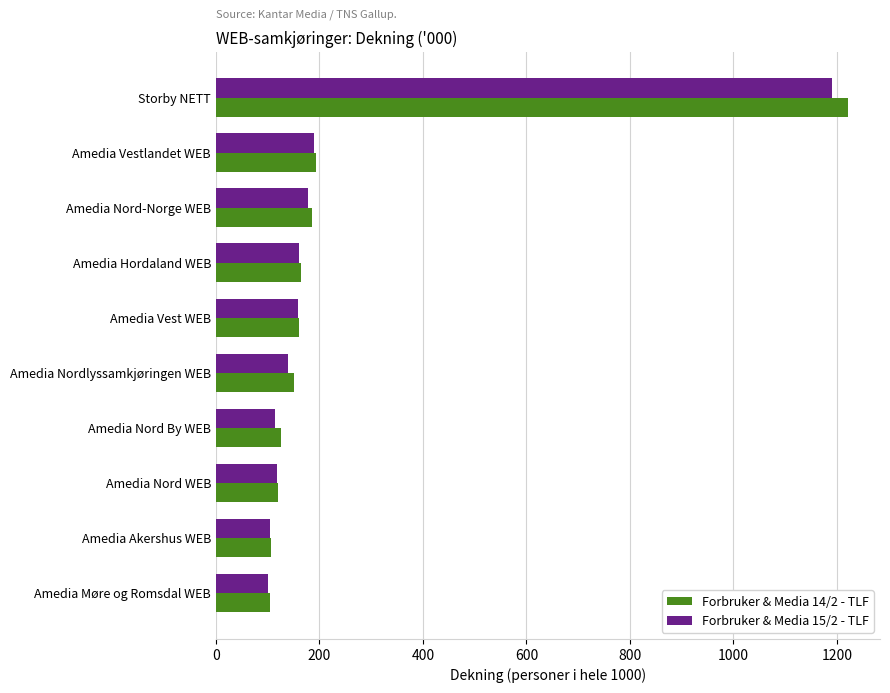

Is it true that Forbruker & Media 15/2 - TLF equals 60 at Amedia Akershus WEB?

False